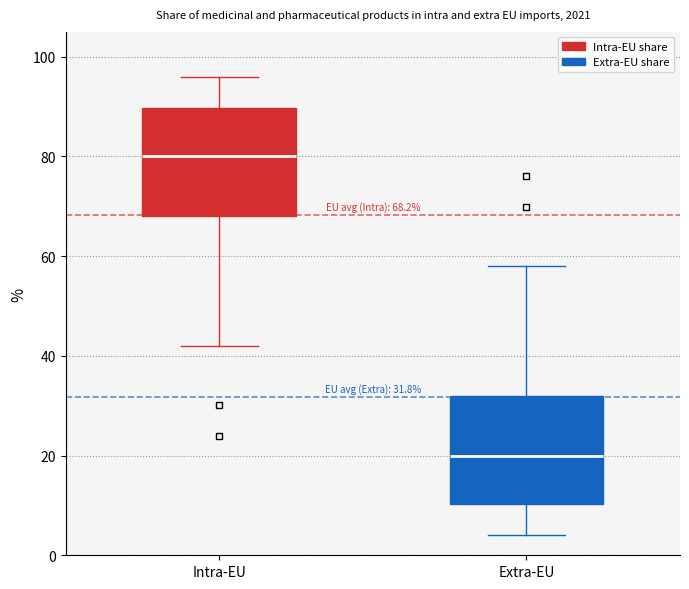

Which box's median line is the lowest?

Extra-EU